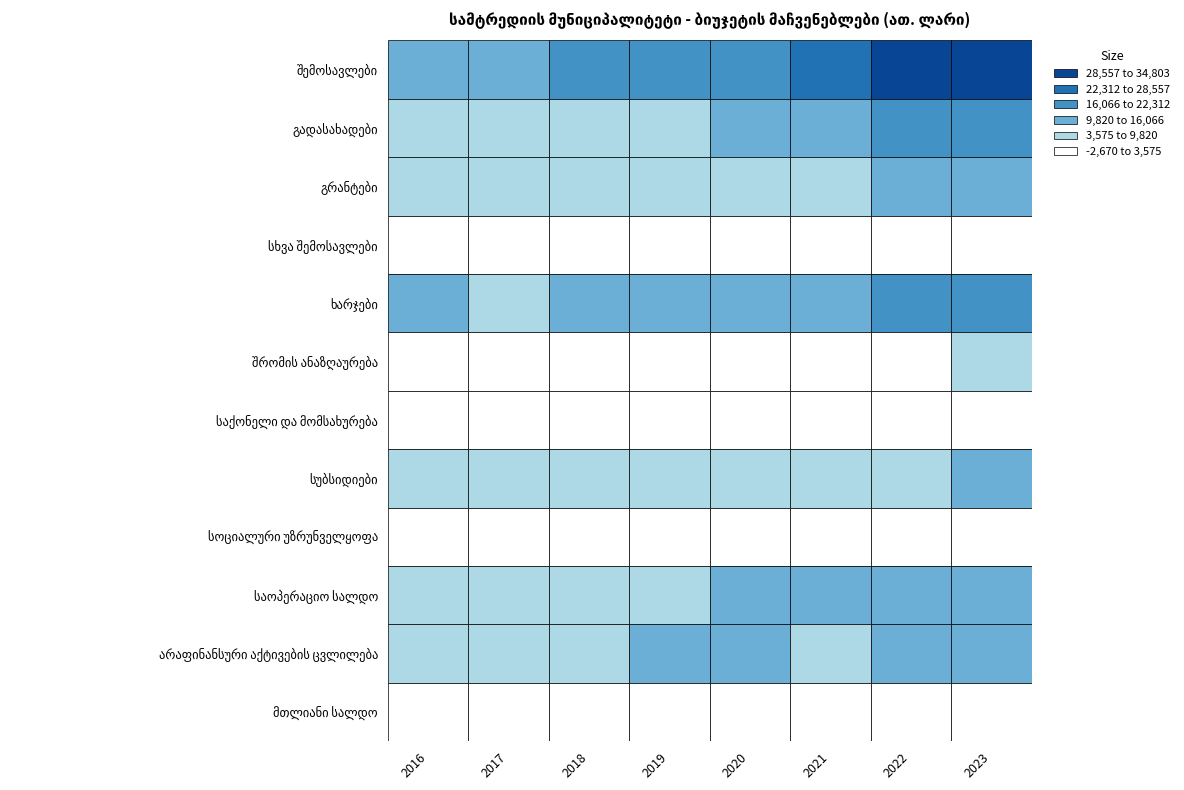

What is the smallest value displayed?

-2670.4